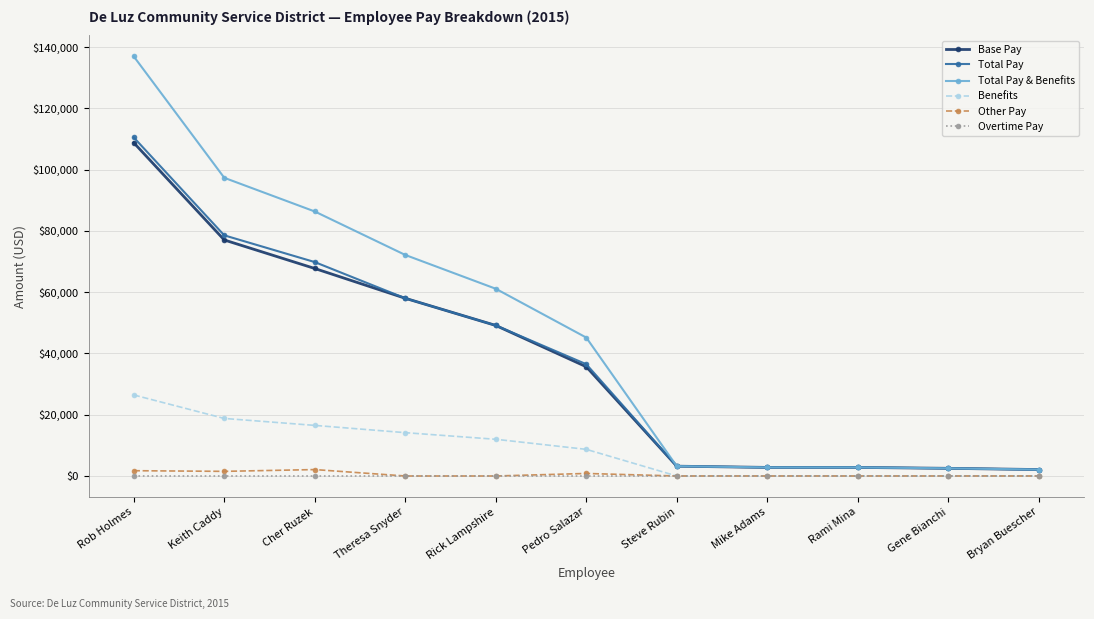

What is the greatest value displayed?

136949